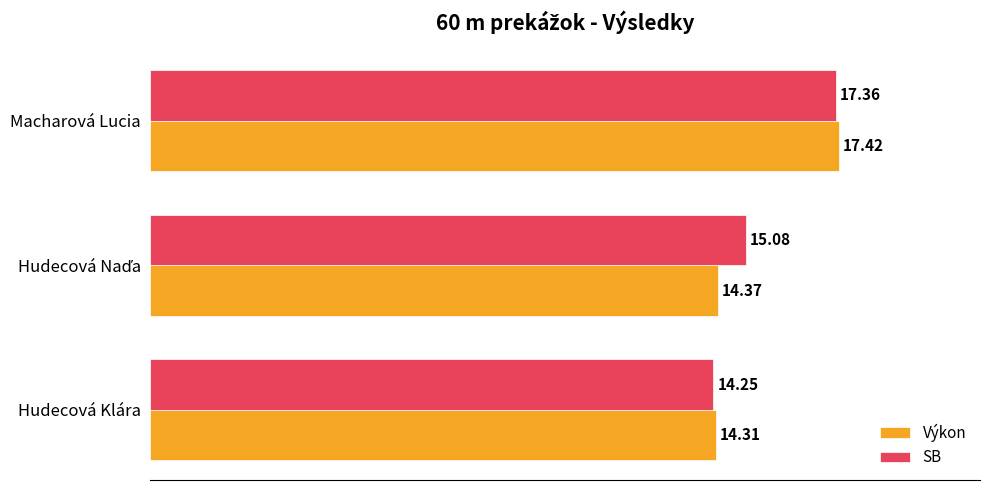

What are all the series names shown in the legend?

Výkon, SB